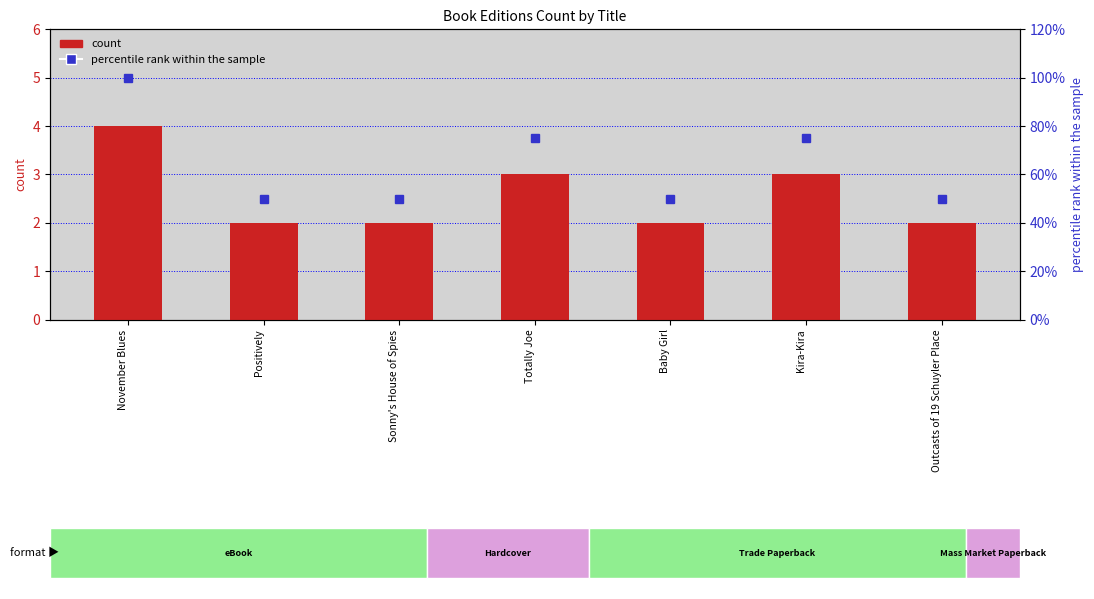

What is the sum of all percentile rank within the sample values?

450